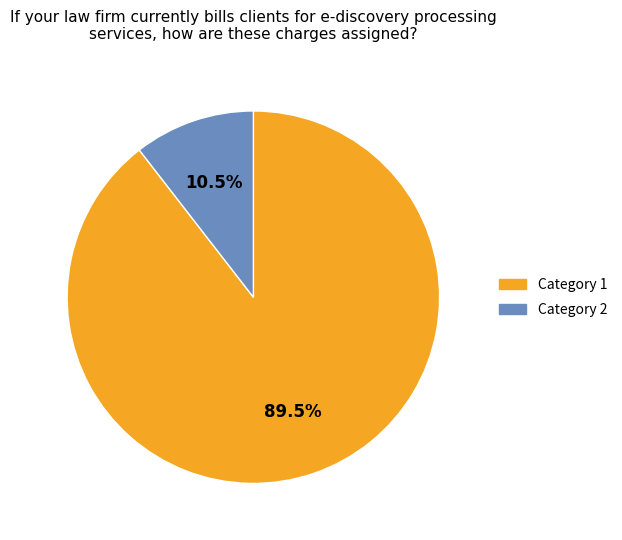

Does any single category account for the majority?

Yes